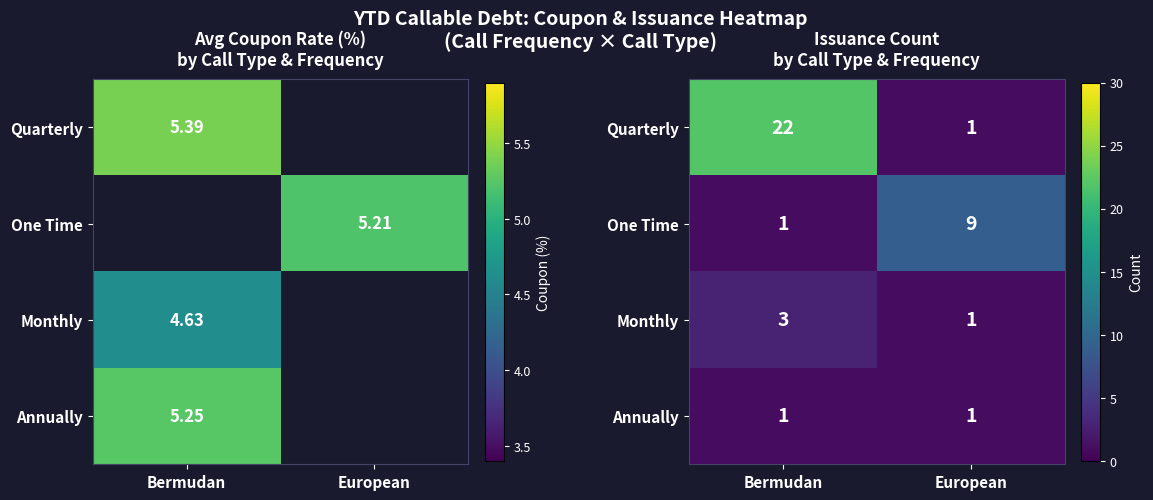

Count the One Time values in the range 1 to 9.

2